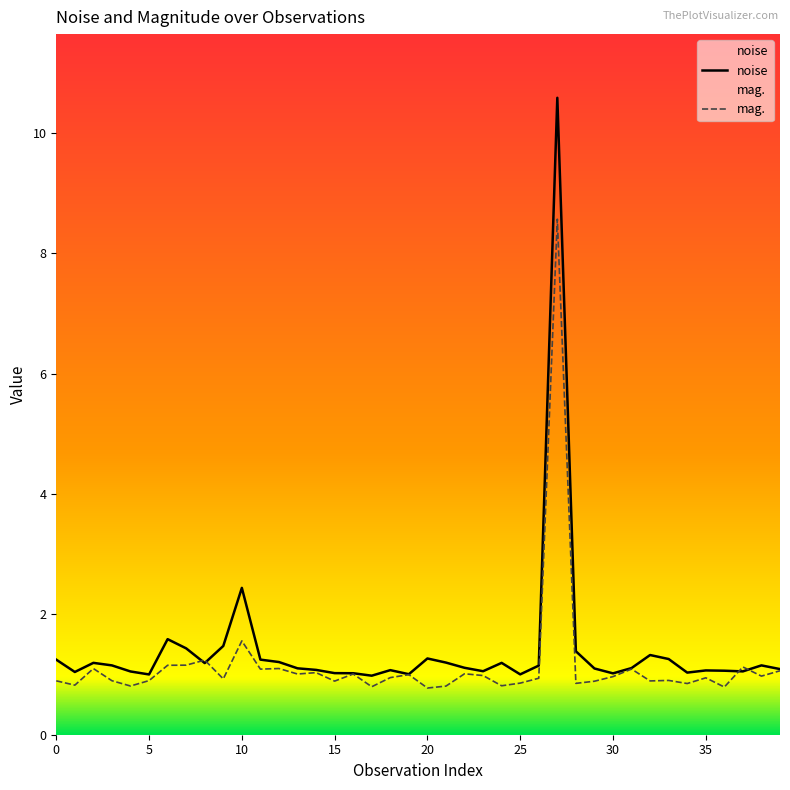

How many intersections are there between mag. and noise?

4